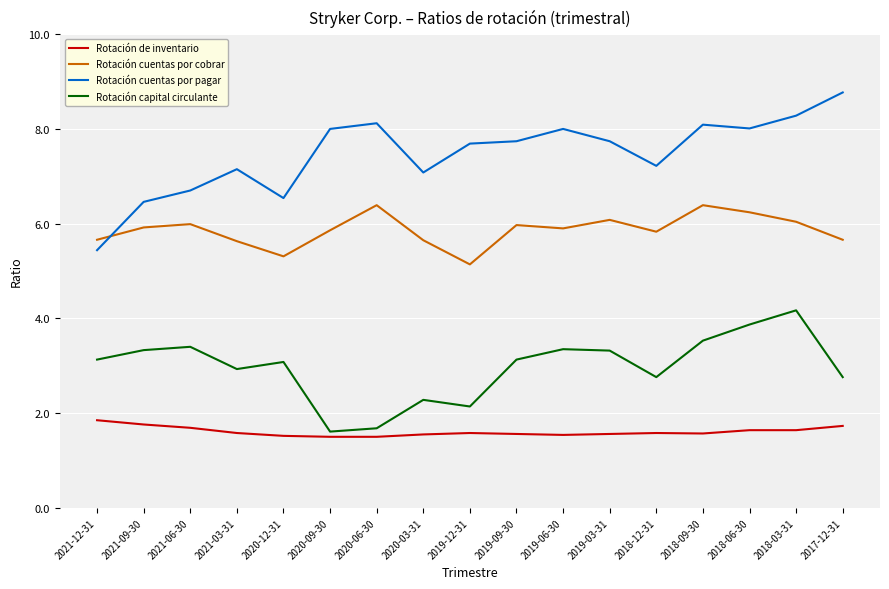

Rank the series by their maximum value, from highest to lowest.

Rotación cuentas por pagar, Rotación cuentas por cobrar, Rotación capital circulante, Rotación de inventario